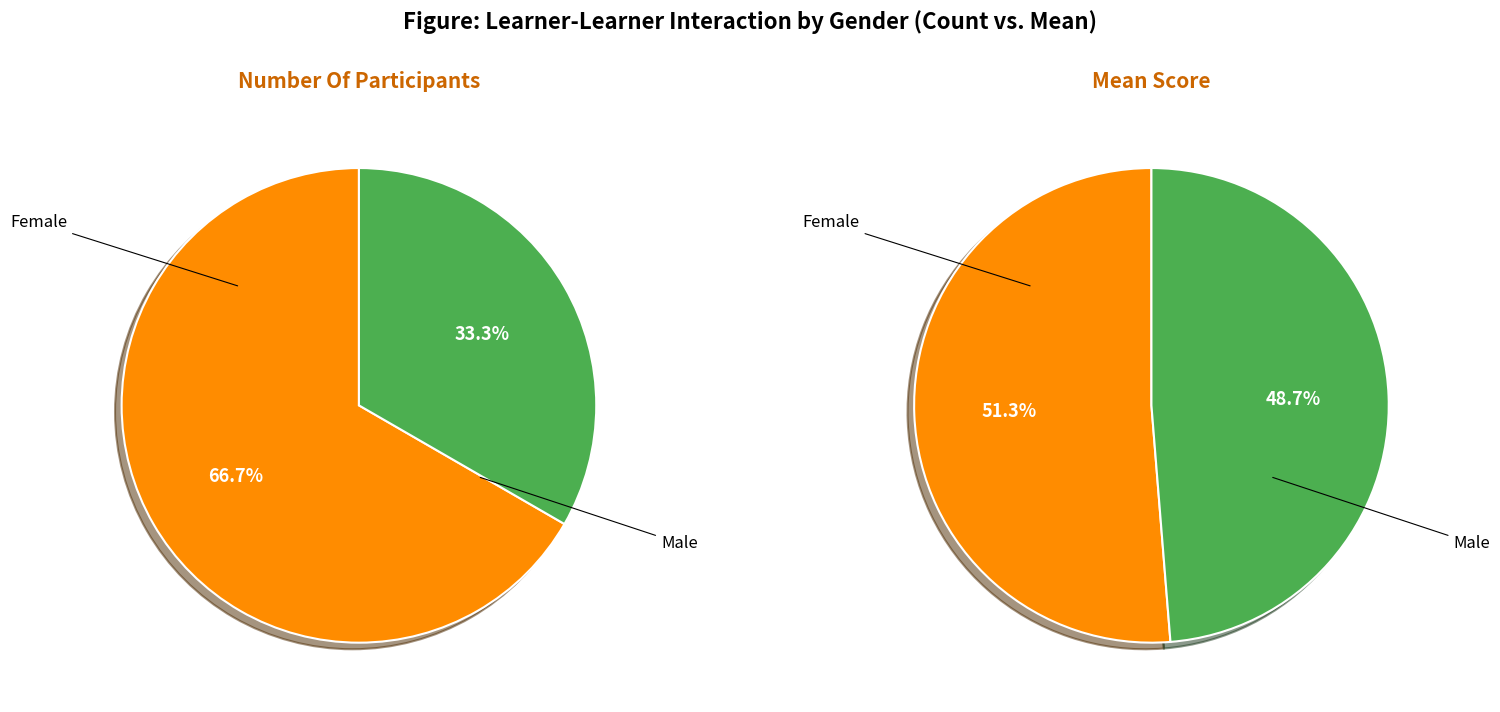

Between Female and Male, which is larger?

Female